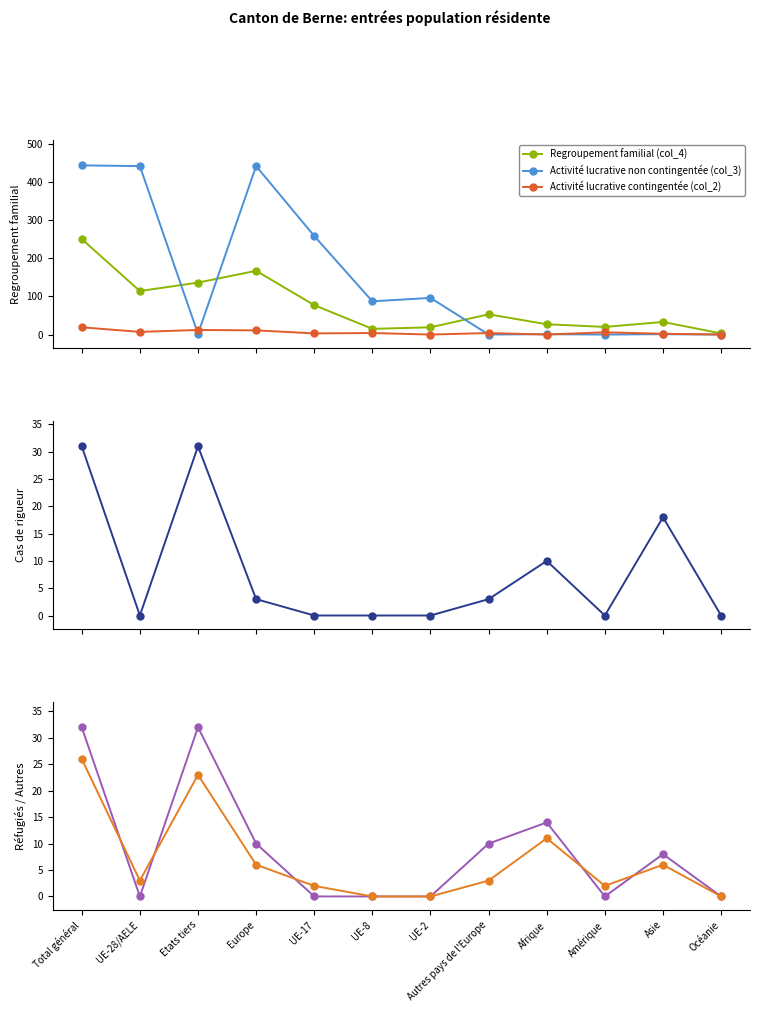

Is the value of Regroupement familial (col_4) at UE-28/AELE greater than the value of Réfugiés reconnus (col_7) at Océanie?

Yes